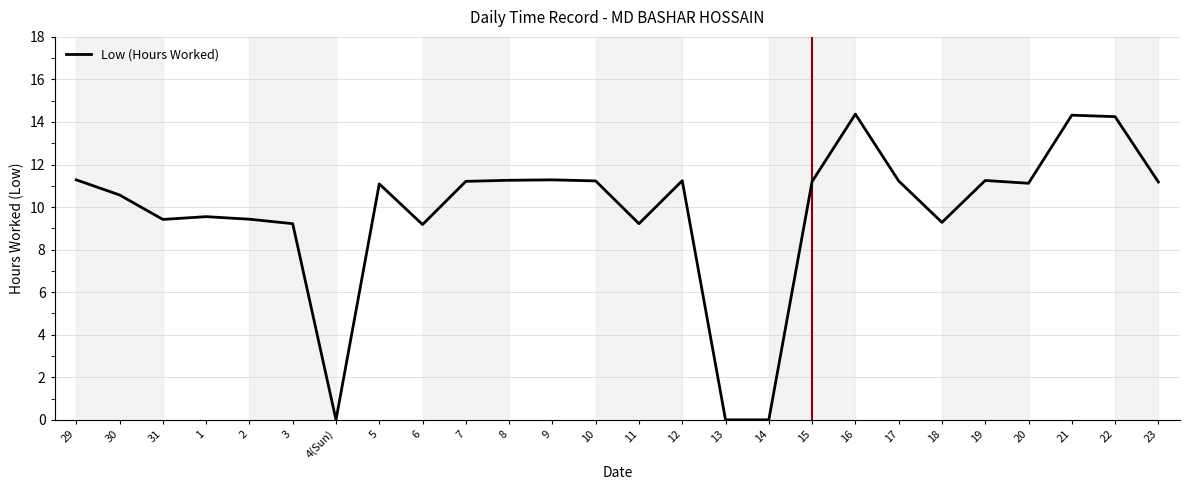

How many series are shown in this chart?

1